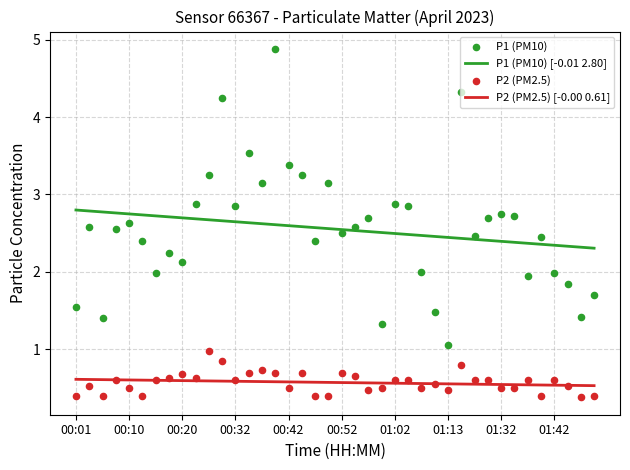

Which series contains the lowest Y value?

P2 (PM2.5)